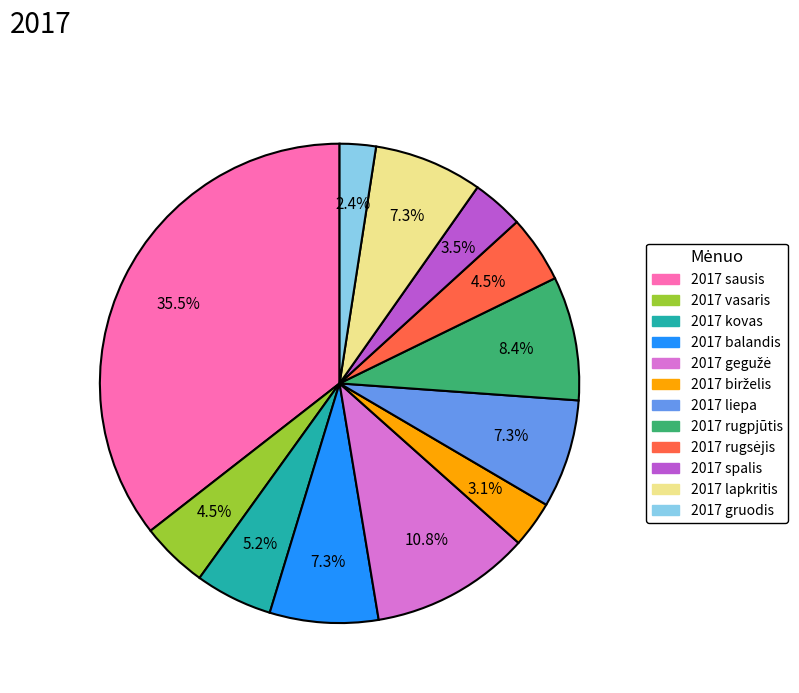

Which category has the biggest portion of the pie?

2017 sausis